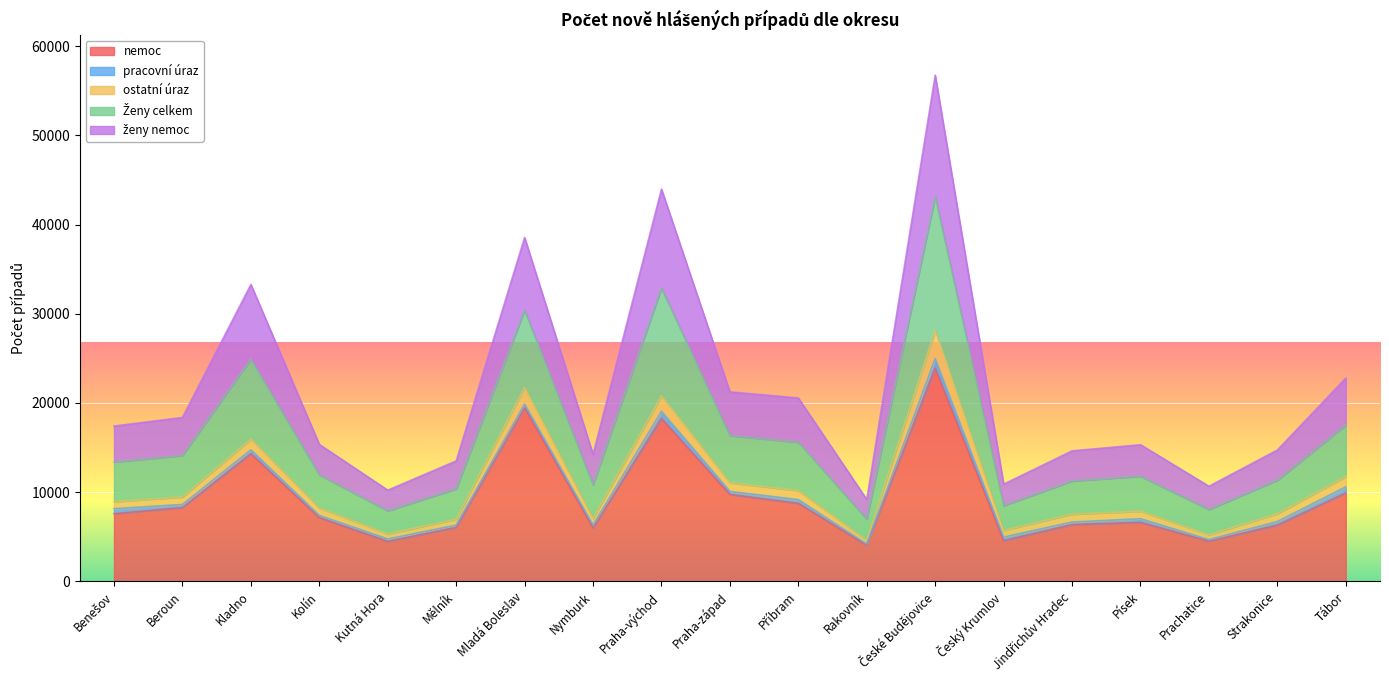

What is the maximum value for nemoc?

23909